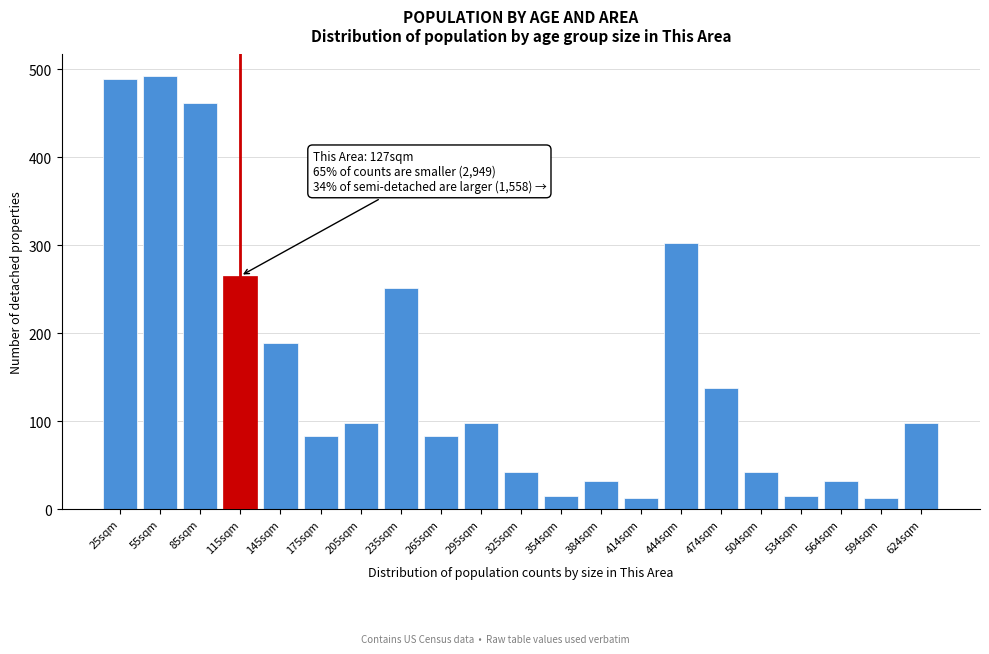

Reading left to right, extract all data points from this chart.

25sqm=489	55sqm=492	85sqm=462	115sqm=265	145sqm=189	175sqm=83	205sqm=98	235sqm=251	265sqm=83	295sqm=98	325sqm=42	354sqm=15	384sqm=32	414sqm=12	444sqm=302	474sqm=138	504sqm=42	534sqm=15	564sqm=32	594sqm=12	624sqm=98